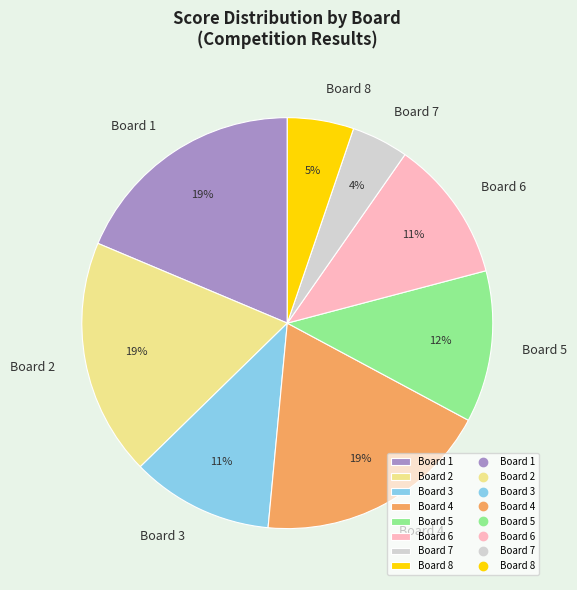

To the nearest percent, what is the combined percentage of Board 2 and Board 3?

30%